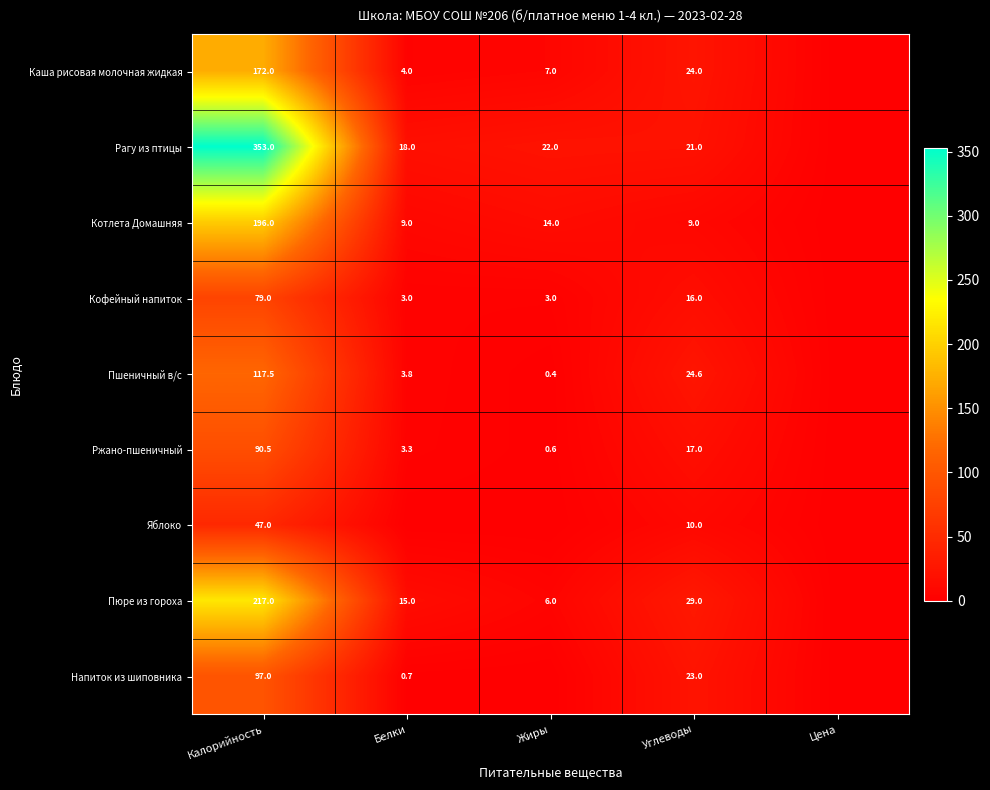

The value of Яблоко at Калорийность is 77.2. True or false?

False